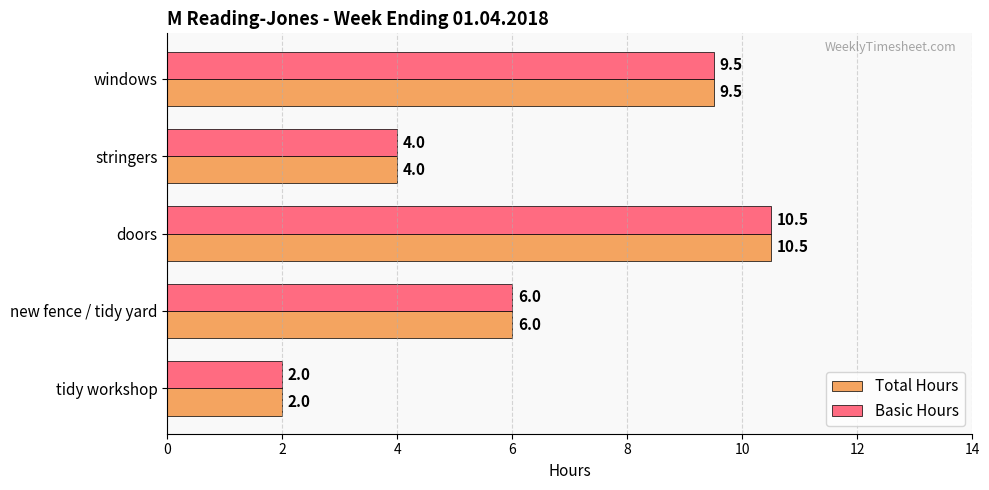

How many values in the Basic Hours series are below 6?

2